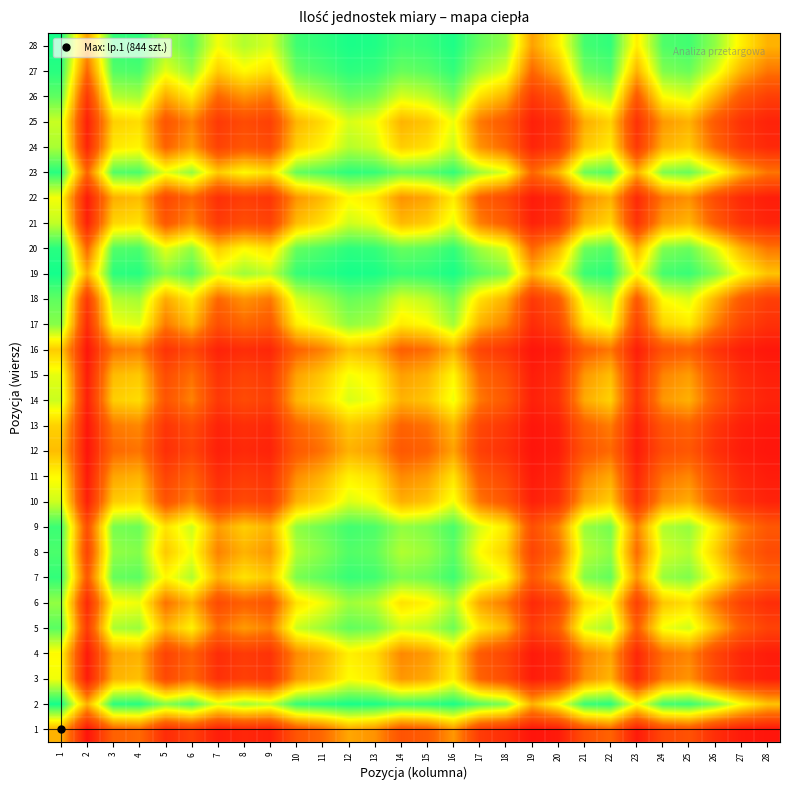

Reading right to left, transcribe all the data shown in this chart.

1: 28=0.0	27=0.1	26=0.1	25=0.3	24=0.2	23=0.1	22=0.3	21=0.3	20=0.1	19=0.0	18=0.1	17=0.2	16=0.4	15=0.3	14=0.3	13=0.4	12=0.5	11=0.3	10=0.3	9=0.1	8=0.1	7=0.1	6=0.2	5=0.1	4=0.3	3=0.3	2=0.0	1=0.5
2: 28=0.5	27=0.7	26=0.8	25=0.9	24=0.9	23=0.7	22=0.9	21=0.9	20=0.7	19=0.5	18=0.8	17=0.9	16=1.0	15=0.9	14=0.9	13=1.0	12=1.0	11=0.9	10=0.9	9=0.8	8=0.8	7=0.7	6=0.9	5=0.8	4=0.9	3=0.9	2=0.5	1=1.0
3: 28=0.1	27=0.1	26=0.2	25=0.4	24=0.4	23=0.1	22=0.5	21=0.4	20=0.1	19=0.1	18=0.2	17=0.3	16=0.6	15=0.5	14=0.4	13=0.6	12=0.7	11=0.5	10=0.4	9=0.2	8=0.2	7=0.1	6=0.3	5=0.2	4=0.5	3=0.5	2=0.1	1=0.7
4: 28=0.1	27=0.1	26=0.2	25=0.4	24=0.4	23=0.1	22=0.5	21=0.4	20=0.1	19=0.1	18=0.2	17=0.3	16=0.6	15=0.5	14=0.4	13=0.6	12=0.6	11=0.5	10=0.4	9=0.1	8=0.2	7=0.1	6=0.3	5=0.2	4=0.5	3=0.5	2=0.1	1=0.7
5: 28=0.2	27=0.3	26=0.5	25=0.7	24=0.7	23=0.3	22=0.8	21=0.7	20=0.3	19=0.2	18=0.5	17=0.6	16=0.9	15=0.8	14=0.7	13=0.9	12=0.9	11=0.8	10=0.7	9=0.4	8=0.5	7=0.3	6=0.6	5=0.5	4=0.8	3=0.8	2=0.2	1=0.9
6: 28=0.1	27=0.2	26=0.4	25=0.6	24=0.5	23=0.2	22=0.7	21=0.6	20=0.2	19=0.1	18=0.4	17=0.5	16=0.8	15=0.6	14=0.6	13=0.8	12=0.8	11=0.7	10=0.6	9=0.3	8=0.3	7=0.2	6=0.5	5=0.4	4=0.7	3=0.7	2=0.1	1=0.8
7: 28=0.3	27=0.4	26=0.7	25=0.8	24=0.8	23=0.4	22=0.9	21=0.8	20=0.4	19=0.3	18=0.7	17=0.8	16=0.9	15=0.9	14=0.8	13=0.9	12=0.9	11=0.9	10=0.8	9=0.5	8=0.6	7=0.5	6=0.8	5=0.7	4=0.9	3=0.9	2=0.3	1=0.9
8: 28=0.2	27=0.3	26=0.6	25=0.8	24=0.7	23=0.3	22=0.8	21=0.8	20=0.3	19=0.2	18=0.6	17=0.7	16=0.9	15=0.8	14=0.8	13=0.9	12=0.9	11=0.8	10=0.8	9=0.4	8=0.5	7=0.4	6=0.7	5=0.5	4=0.8	3=0.8	2=0.2	1=0.9
9: 28=0.3	27=0.4	26=0.6	25=0.8	24=0.8	23=0.4	22=0.8	21=0.8	20=0.4	19=0.2	18=0.6	17=0.7	16=0.9	15=0.8	14=0.8	13=0.9	12=0.9	11=0.9	10=0.8	9=0.5	8=0.6	7=0.5	6=0.7	5=0.6	4=0.9	3=0.8	2=0.2	1=0.9
10: 28=0.1	27=0.1	26=0.3	25=0.5	24=0.4	23=0.1	22=0.6	21=0.5	20=0.1	19=0.1	18=0.3	17=0.4	16=0.7	15=0.5	14=0.5	13=0.7	12=0.7	11=0.6	10=0.5	9=0.2	8=0.2	7=0.2	6=0.4	5=0.3	4=0.6	3=0.6	2=0.1	1=0.7
11: 28=0.1	27=0.1	26=0.2	25=0.4	24=0.4	23=0.1	22=0.5	21=0.4	20=0.1	19=0.1	18=0.2	17=0.3	16=0.6	15=0.5	14=0.4	13=0.6	12=0.6	11=0.5	10=0.4	9=0.1	8=0.2	7=0.1	6=0.3	5=0.2	4=0.5	3=0.5	2=0.1	1=0.7
12: 28=0.0	27=0.1	26=0.1	25=0.3	24=0.2	23=0.1	22=0.3	21=0.3	20=0.1	19=0.0	18=0.1	17=0.2	16=0.5	15=0.3	14=0.3	13=0.5	12=0.5	11=0.4	10=0.3	9=0.1	8=0.1	7=0.1	6=0.2	5=0.1	4=0.4	3=0.3	2=0.0	1=0.5
13: 28=0.0	27=0.1	26=0.2	25=0.3	24=0.3	23=0.1	22=0.4	21=0.3	20=0.1	19=0.0	18=0.2	17=0.2	16=0.5	15=0.4	14=0.3	13=0.5	12=0.5	11=0.4	10=0.3	9=0.1	8=0.1	7=0.1	6=0.2	5=0.1	4=0.4	3=0.4	2=0.0	1=0.6
14: 28=0.1	27=0.1	26=0.3	25=0.5	24=0.4	23=0.1	22=0.6	21=0.5	20=0.1	19=0.1	18=0.3	17=0.4	16=0.7	15=0.5	14=0.5	13=0.7	12=0.7	11=0.6	10=0.5	9=0.2	8=0.2	7=0.2	6=0.4	5=0.3	4=0.6	3=0.6	2=0.1	1=0.7
15: 28=0.1	27=0.1	26=0.2	25=0.5	24=0.4	23=0.1	22=0.5	21=0.4	20=0.1	19=0.1	18=0.2	17=0.3	16=0.7	15=0.5	14=0.5	13=0.6	12=0.7	11=0.5	10=0.5	9=0.2	8=0.2	7=0.1	6=0.4	5=0.2	4=0.6	3=0.5	2=0.1	1=0.7
16: 28=0.0	27=0.1	26=0.2	25=0.3	24=0.3	23=0.1	22=0.4	21=0.3	20=0.1	19=0.0	18=0.2	17=0.2	16=0.5	15=0.3	14=0.3	13=0.5	12=0.5	11=0.4	10=0.3	9=0.1	8=0.1	7=0.1	6=0.2	5=0.1	4=0.4	3=0.4	2=0.0	1=0.6
17: 28=0.1	27=0.2	26=0.4	25=0.6	24=0.6	23=0.2	22=0.7	21=0.6	20=0.2	19=0.1	18=0.4	17=0.5	16=0.8	15=0.7	14=0.6	13=0.8	12=0.8	11=0.7	10=0.6	9=0.3	8=0.3	7=0.2	6=0.5	5=0.4	4=0.7	3=0.7	2=0.1	1=0.8
18: 28=0.2	27=0.3	26=0.5	25=0.7	24=0.7	23=0.3	22=0.8	21=0.7	20=0.3	19=0.2	18=0.5	17=0.6	16=0.8	15=0.8	14=0.7	13=0.8	12=0.9	11=0.8	10=0.7	9=0.4	8=0.4	7=0.3	6=0.6	5=0.5	4=0.8	3=0.8	2=0.2	1=0.9
19: 28=0.5	27=0.7	26=0.8	25=0.9	24=0.9	23=0.7	22=0.9	21=0.9	20=0.7	19=0.5	18=0.8	17=0.9	16=1.0	15=0.9	14=0.9	13=1.0	12=1.0	11=0.9	10=0.9	9=0.8	8=0.8	7=0.7	6=0.9	5=0.8	4=0.9	3=0.9	2=0.5	1=1.0
20: 28=0.4	27=0.5	26=0.7	25=0.9	24=0.8	23=0.5	22=0.9	21=0.9	20=0.5	19=0.3	18=0.7	17=0.8	16=0.9	15=0.9	14=0.9	13=0.9	12=0.9	11=0.9	10=0.9	9=0.6	8=0.7	7=0.6	6=0.8	5=0.7	4=0.9	3=0.9	2=0.3	1=0.9
21: 28=0.1	27=0.1	26=0.3	25=0.5	24=0.5	23=0.1	22=0.6	21=0.5	20=0.1	19=0.1	18=0.3	17=0.4	16=0.7	15=0.6	14=0.5	13=0.7	12=0.7	11=0.6	10=0.5	9=0.2	8=0.2	7=0.2	6=0.4	5=0.3	4=0.6	3=0.6	2=0.1	1=0.7
22: 28=0.1	27=0.1	26=0.2	25=0.4	24=0.4	23=0.1	22=0.5	21=0.4	20=0.1	19=0.1	18=0.2	17=0.3	16=0.6	15=0.5	14=0.4	13=0.6	12=0.7	11=0.5	10=0.4	9=0.2	8=0.2	7=0.1	6=0.3	5=0.2	4=0.5	3=0.5	2=0.1	1=0.7
23: 28=0.4	27=0.5	26=0.7	25=0.9	24=0.8	23=0.5	22=0.9	21=0.9	20=0.5	19=0.3	18=0.7	17=0.8	16=0.9	15=0.9	14=0.9	13=0.9	12=0.9	11=0.9	10=0.9	9=0.6	8=0.7	7=0.6	6=0.8	5=0.7	4=0.9	3=0.9	2=0.3	1=0.9
24: 28=0.1	27=0.2	26=0.3	25=0.6	24=0.5	23=0.2	22=0.6	21=0.5	20=0.2	19=0.1	18=0.3	17=0.4	16=0.7	15=0.6	14=0.6	13=0.7	12=0.8	11=0.6	10=0.6	9=0.2	8=0.3	7=0.2	6=0.5	5=0.3	4=0.6	3=0.6	2=0.1	1=0.8
25: 28=0.1	27=0.1	26=0.3	25=0.5	24=0.4	23=0.1	22=0.6	21=0.5	20=0.1	19=0.1	18=0.3	17=0.4	16=0.7	15=0.5	14=0.5	13=0.7	12=0.7	11=0.6	10=0.5	9=0.2	8=0.2	7=0.2	6=0.4	5=0.3	4=0.6	3=0.6	2=0.1	1=0.7
26: 28=0.2	27=0.3	26=0.5	25=0.7	24=0.7	23=0.3	22=0.8	21=0.7	20=0.3	19=0.2	18=0.5	17=0.6	16=0.8	15=0.8	14=0.7	13=0.8	12=0.9	11=0.8	10=0.7	9=0.4	8=0.4	7=0.3	6=0.6	5=0.5	4=0.8	3=0.8	2=0.2	1=0.9
27: 28=0.4	27=0.5	26=0.7	25=0.9	24=0.8	23=0.5	22=0.9	21=0.9	20=0.5	19=0.3	18=0.7	17=0.8	16=0.9	15=0.9	14=0.9	13=0.9	12=0.9	11=0.9	10=0.9	9=0.6	8=0.7	7=0.6	6=0.8	5=0.7	4=0.9	3=0.9	2=0.3	1=0.9
28: 28=0.5	27=0.6	26=0.8	25=0.9	24=0.9	23=0.6	22=0.9	21=0.9	20=0.6	19=0.5	18=0.8	17=0.9	16=1.0	15=0.9	14=0.9	13=1.0	12=1.0	11=0.9	10=0.9	9=0.7	8=0.8	7=0.7	6=0.9	5=0.8	4=0.9	3=0.9	2=0.5	1=1.0